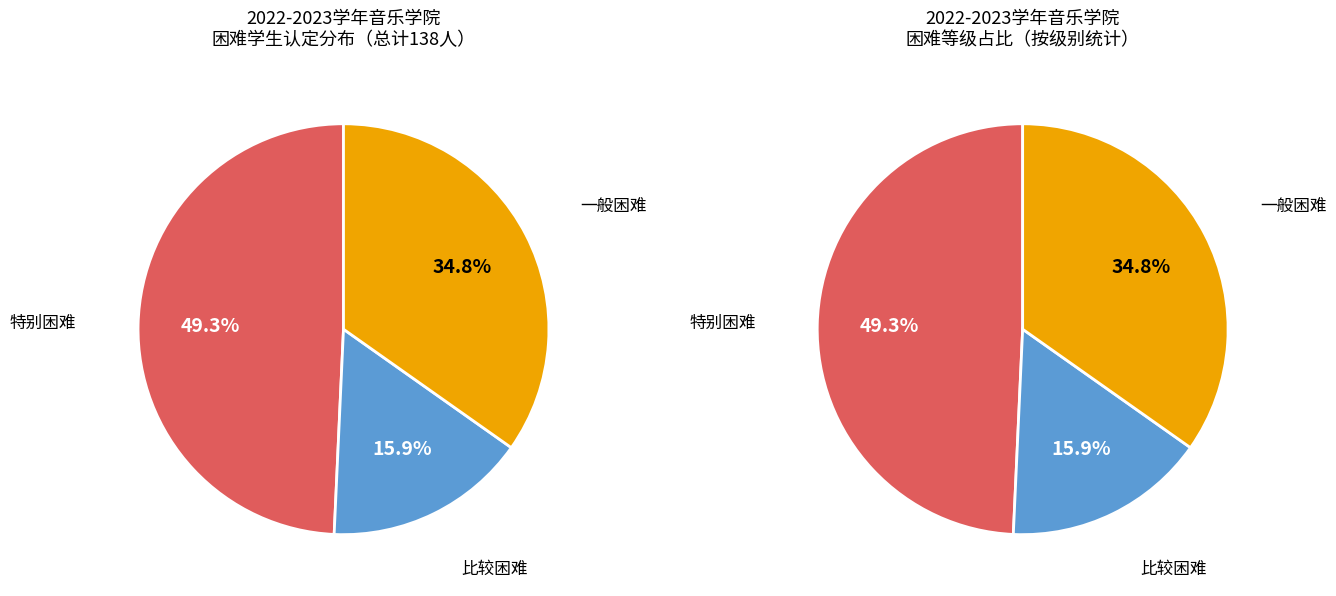

Is there any slice that represents more than half of the pie?

No